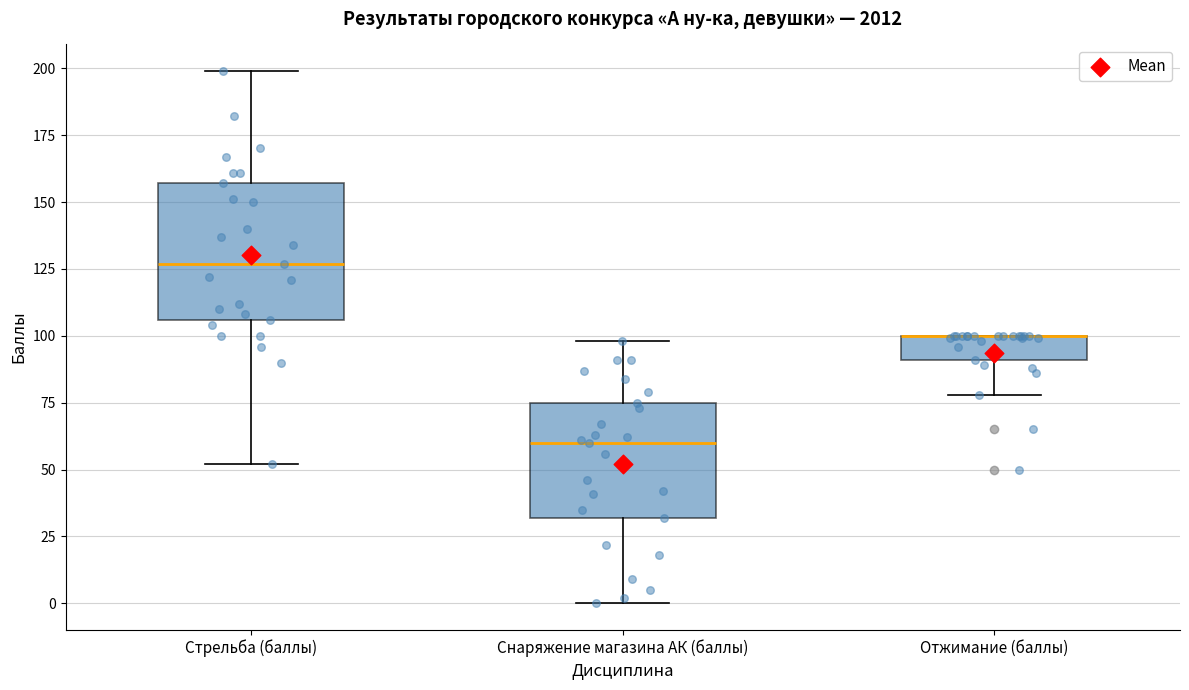

Where does the upper whisker of the box for Стрельба (баллы) end on the y-axis? The values are not printed on the chart, so give them approximately, as read against the axis.

200